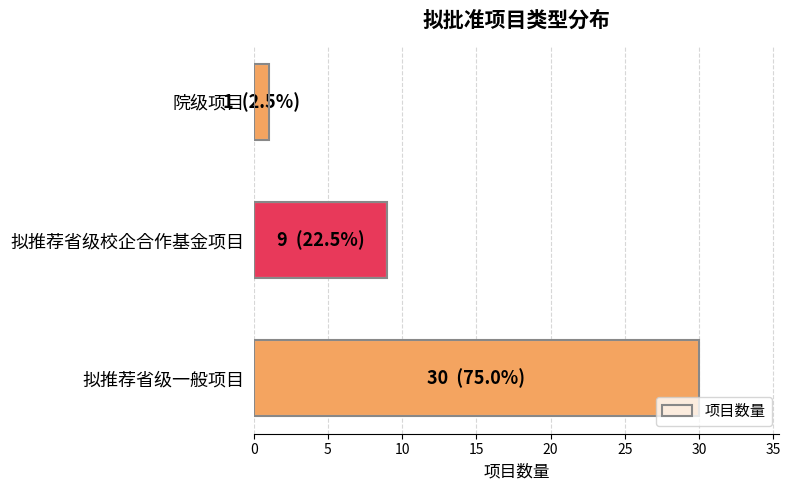

Is it true that the value at 拟推荐省级校企合作基金项目 is 9?

True